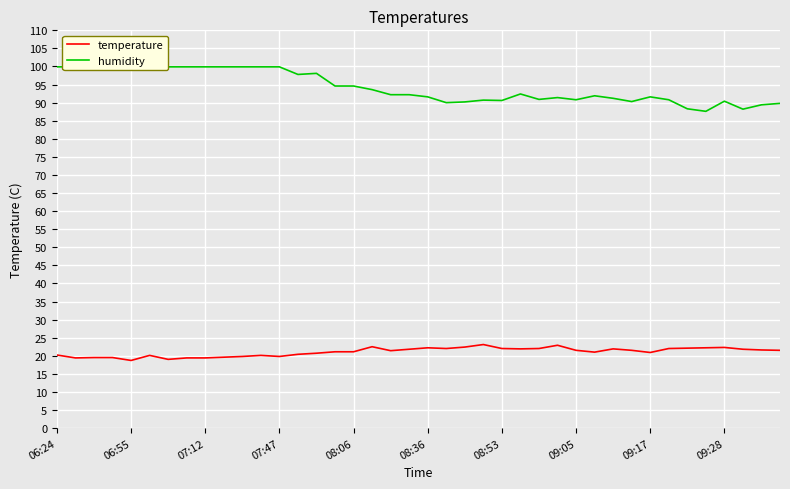

The temperature series shows 22.3 at 09:28. True or false?

True